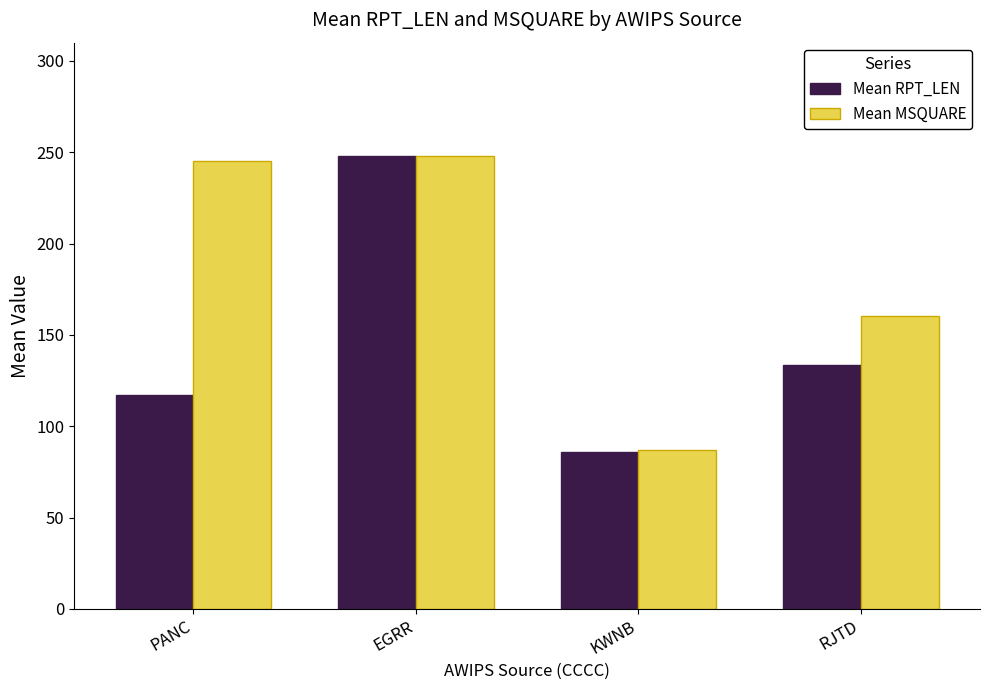

Reading left to right, extract all data points from this chart.

Mean RPT_LEN: PANC=117.0	EGRR=248.0	KWNB=86.0	RJTD=133.5
Mean MSQUARE: PANC=245.0	EGRR=248.0	KWNB=87.0	RJTD=160.5